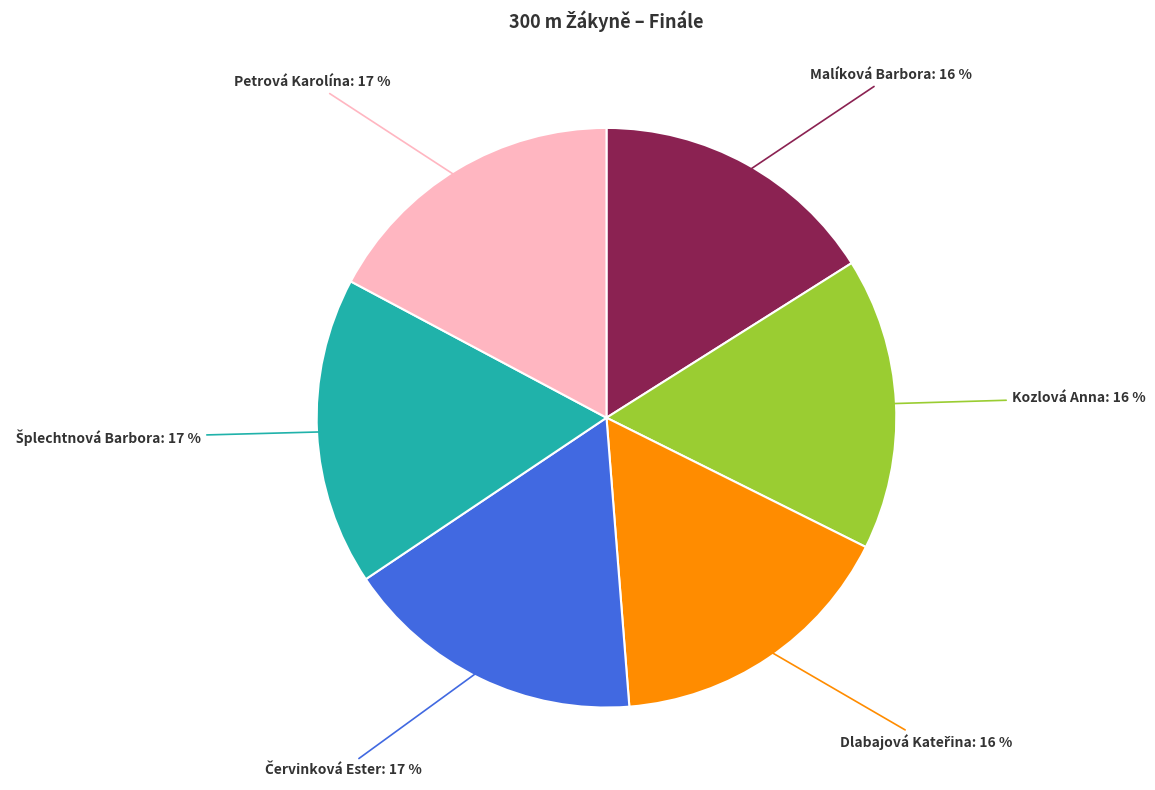

Is there a majority slice in this chart?

No